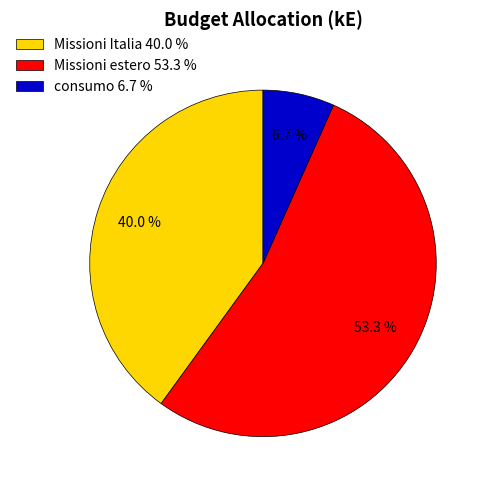

Rank the categories by value from highest to lowest.

Missioni estero, Missioni Italia, consumo